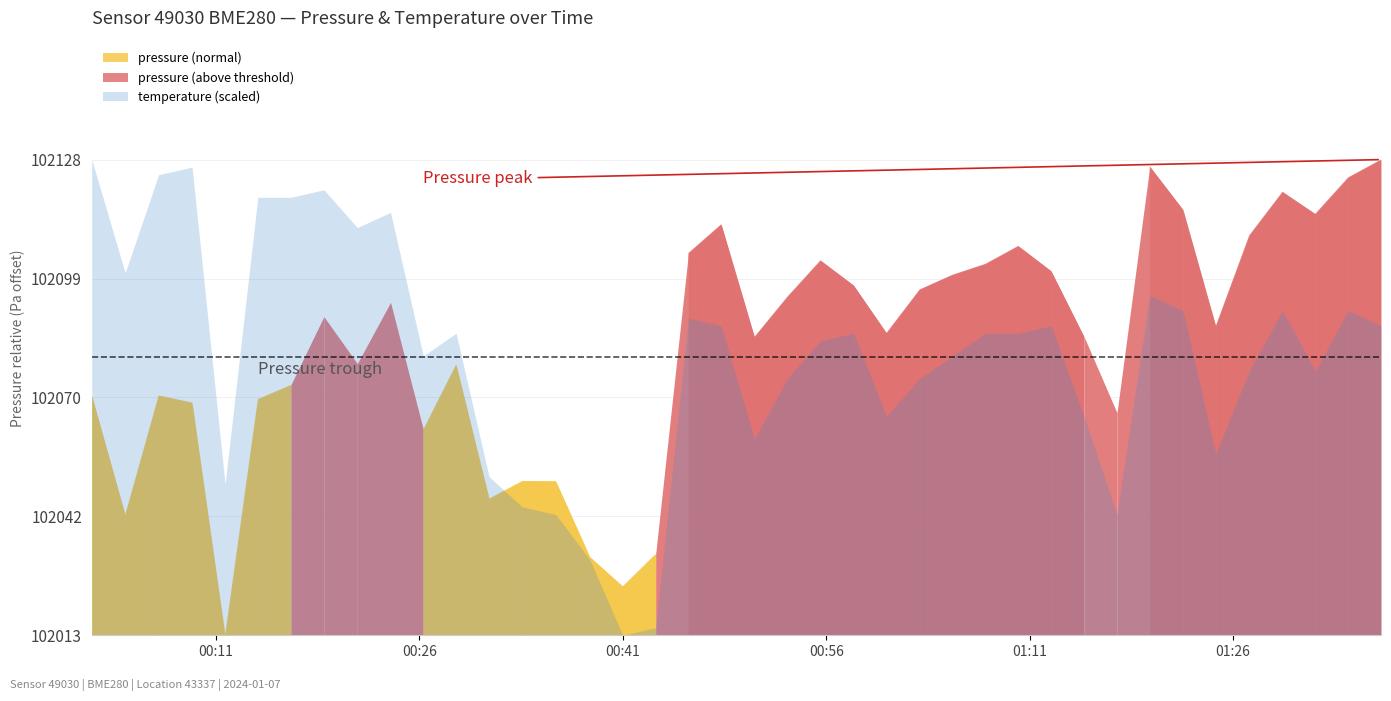

Between 2024-01-07T00:40:59 and 2024-01-07T01:22:18, which series saw the biggest shift?

pressure